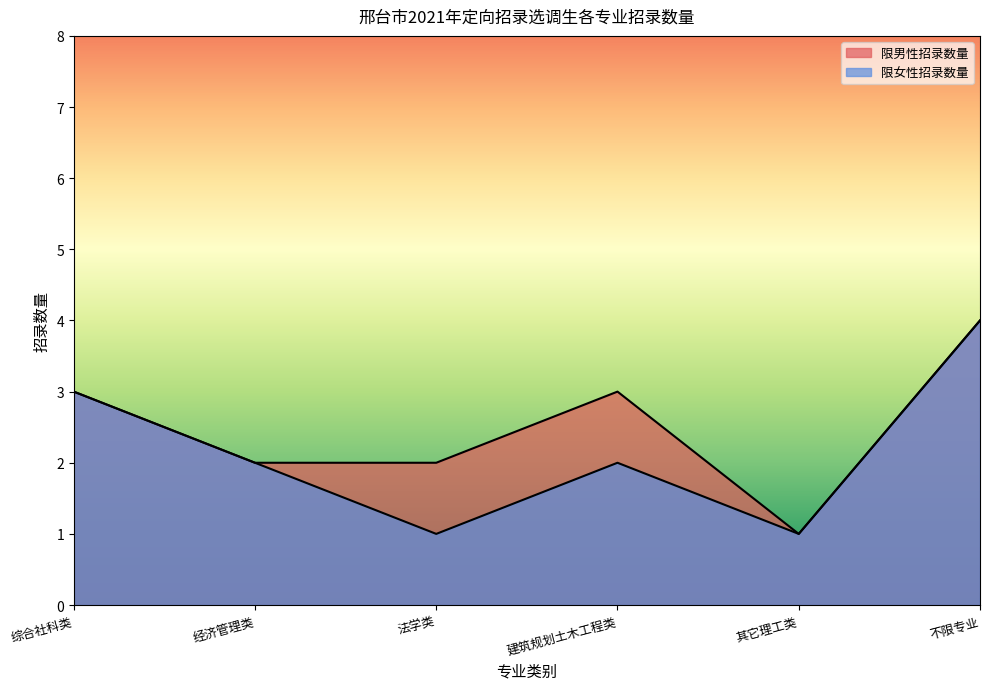

True or false: 限女性招录数量 has more than 0 interior local peaks.

True